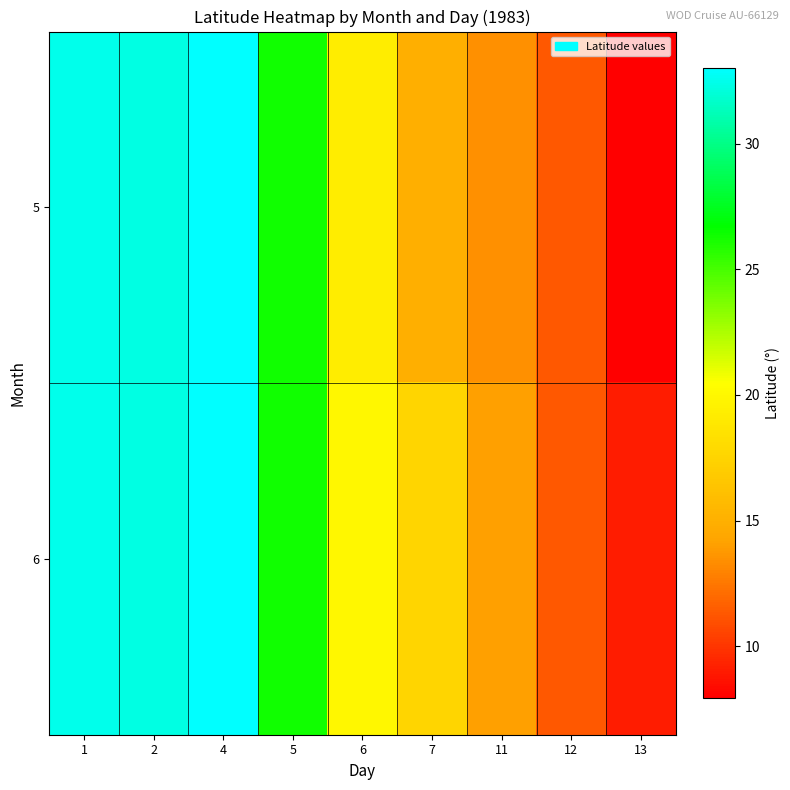

Which has a higher value, 7 or 11?

7